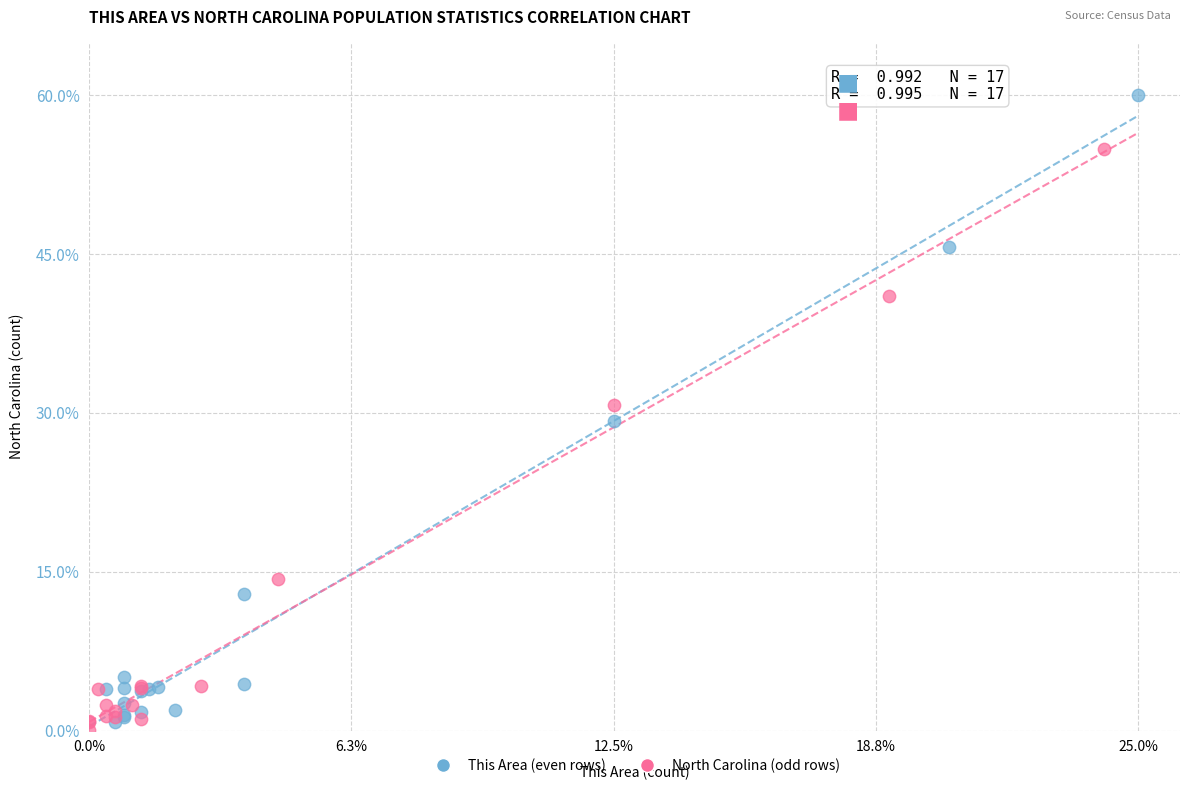

Which series reaches the minimum Y coordinate?

North Carolina (odd rows)